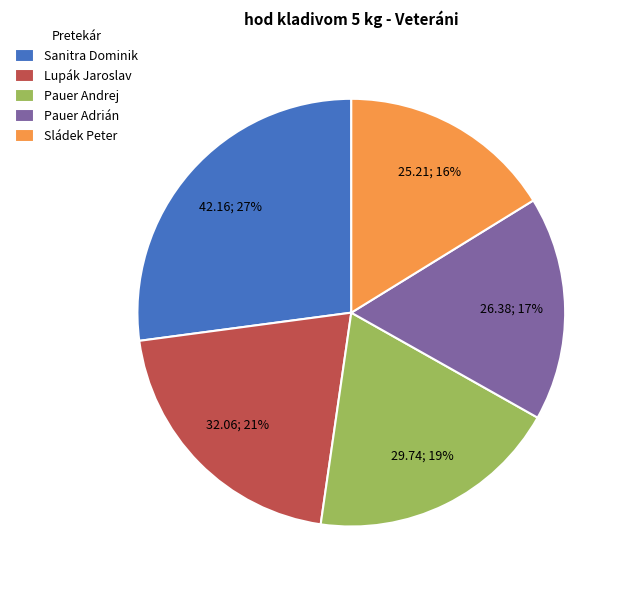

To the nearest percent, what is the difference between the largest and smallest slice percentages?

11%